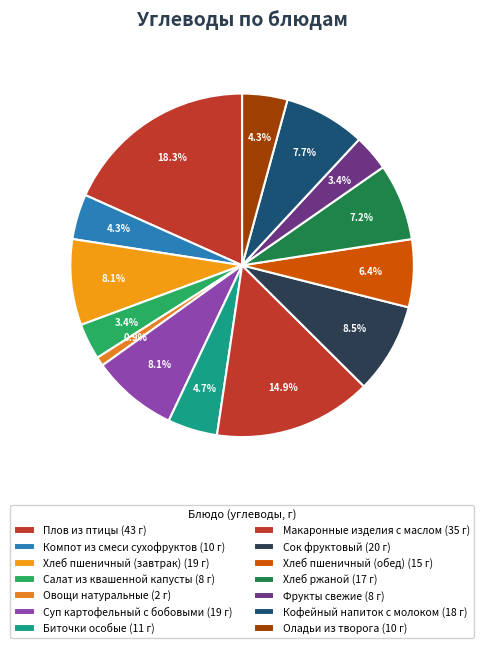

What percentage do Хлеб пшеничный (завтрак) and Плов из птицы together represent?

26.4%